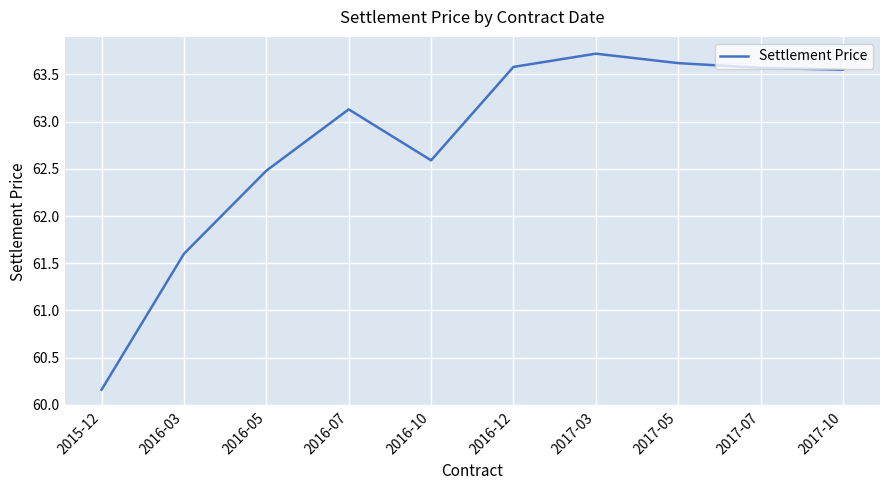

What is the difference between the values at 2017-07 and 2016-05?

1.1